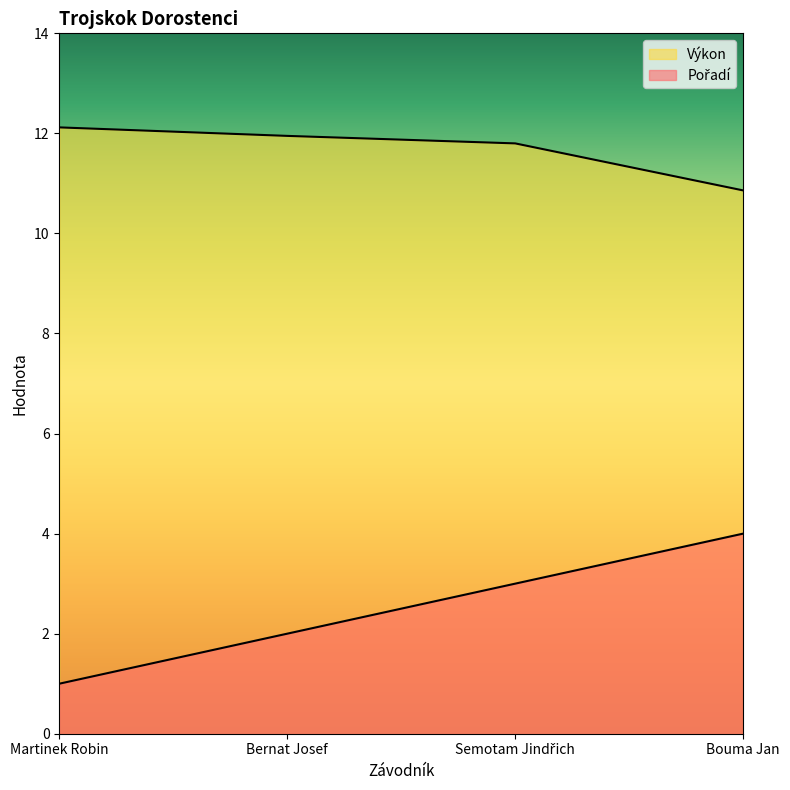

At how many categories does at least one series exceed 8?

4